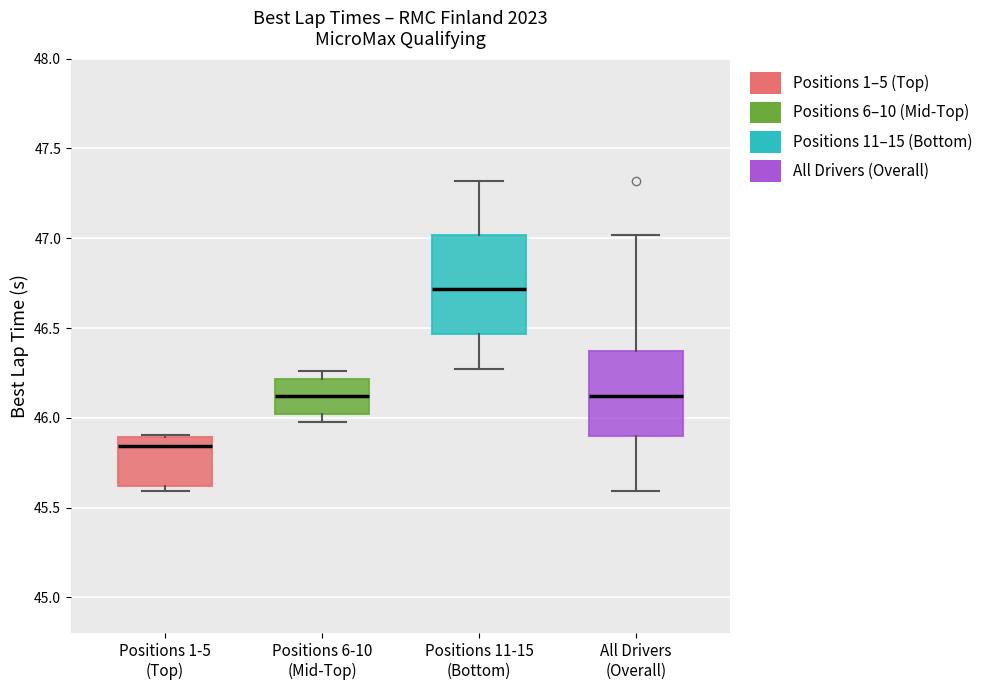

Where does the median line of the box for Positions 11-15 (Bottom) sit on the y-axis? The values are not printed on the chart, so give them approximately, as read against the axis.

46.70